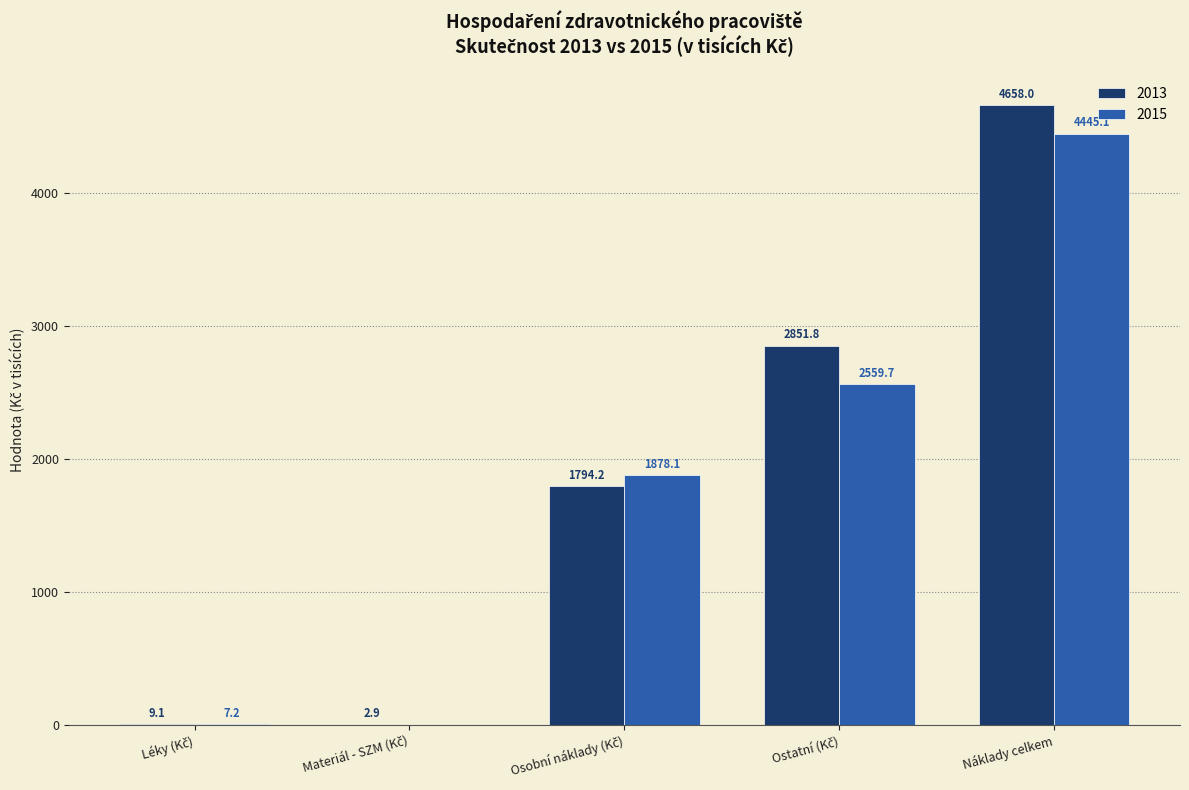

The 2013 series shows 4658.0 at Náklady celkem. True or false?

True